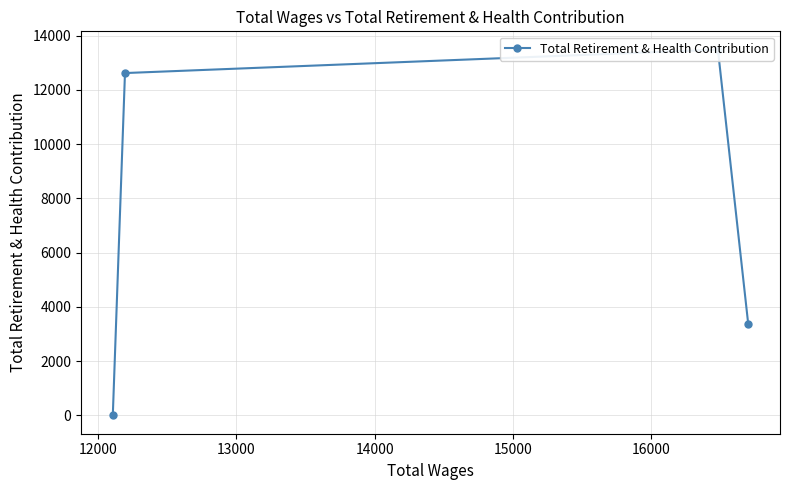

What is the maximum value shown in the chart?

13487